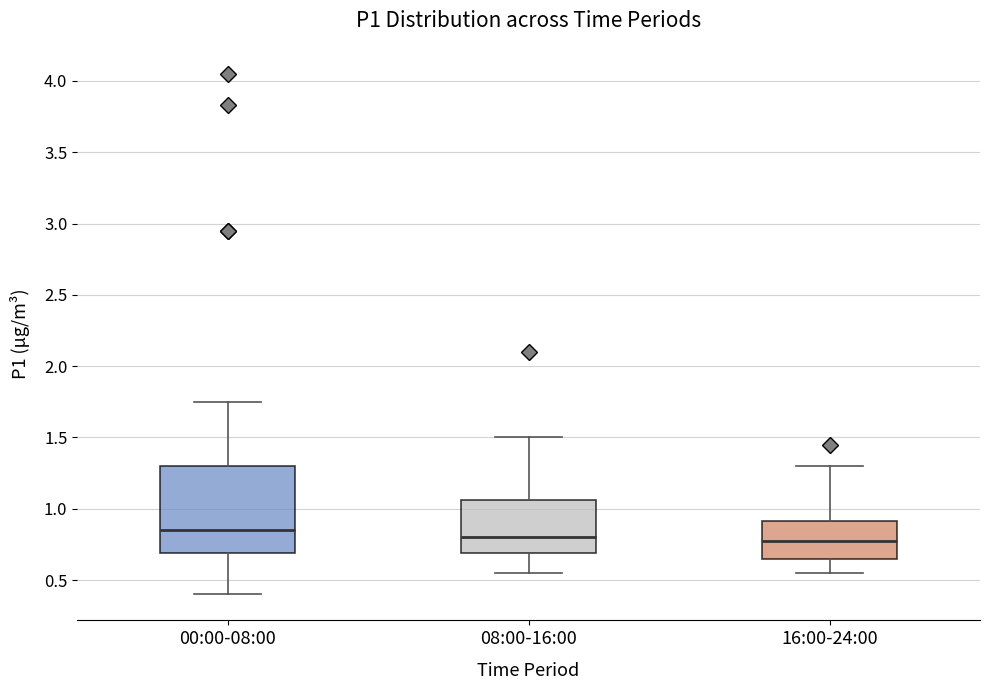

Reading left to right, transcribe this box plot: for each box, give where its median line is, the range the box spans, and where its two whiskers end, as read against the y-axis. The values are not printed on the chart, so give them approximately, as read against the axis.

00:00-08:00: median 0.85, box 0.70 to 1.30, whiskers 0.40 to 1.75
08:00-16:00: median 0.80, box 0.70 to 1.05, whiskers 0.55 to 1.50
16:00-24:00: median 0.80, box 0.65 to 0.90, whiskers 0.55 to 1.30